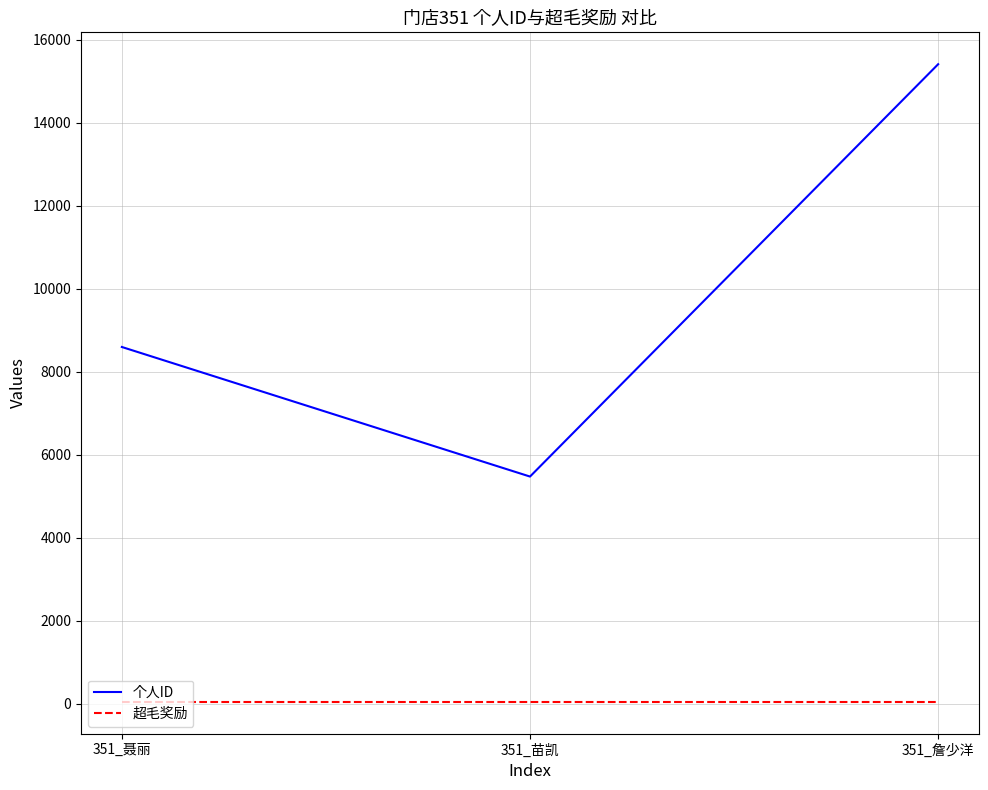

What is the total value across all series at 351_詹少洋?

15455